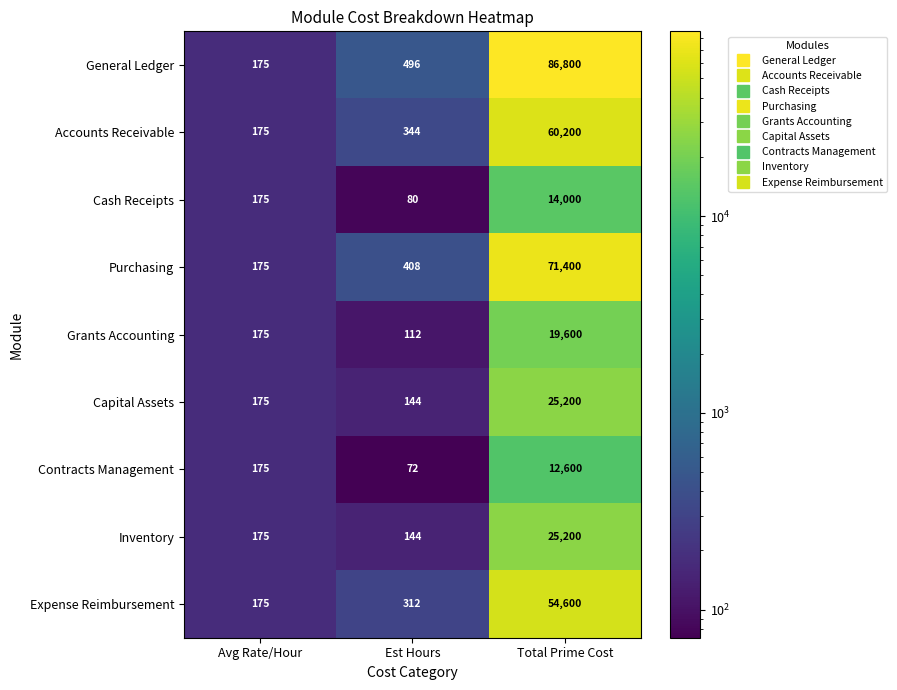

The Inventory series shows 144 at Est Hours. True or false?

True